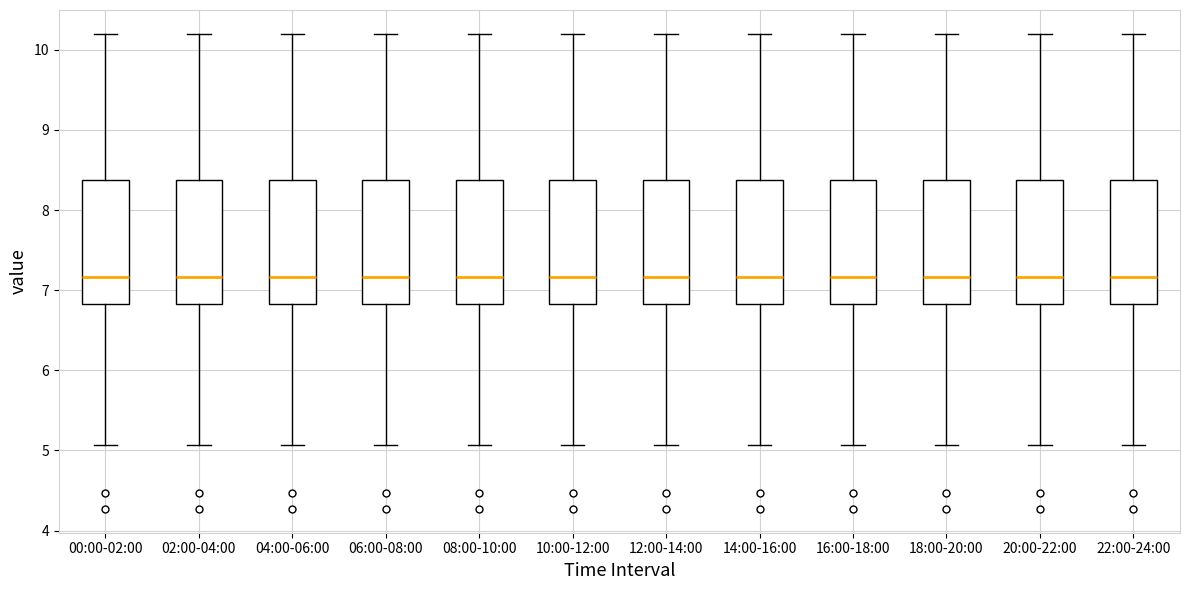

Reading left to right, transcribe this box plot: for each box, give where its median line is, the range the box spans, and where its two whiskers end, as read against the y-axis. The values are not printed on the chart, so give them approximately, as read against the axis.

00:00-02:00: median 7.2, box 6.8 to 8.4, whiskers 5.1 to 10.2
02:00-04:00: median 7.2, box 6.8 to 8.4, whiskers 5.1 to 10.2
04:00-06:00: median 7.2, box 6.8 to 8.4, whiskers 5.1 to 10.2
06:00-08:00: median 7.2, box 6.8 to 8.4, whiskers 5.1 to 10.2
08:00-10:00: median 7.2, box 6.8 to 8.4, whiskers 5.1 to 10.2
10:00-12:00: median 7.2, box 6.8 to 8.4, whiskers 5.1 to 10.2
12:00-14:00: median 7.2, box 6.8 to 8.4, whiskers 5.1 to 10.2
14:00-16:00: median 7.2, box 6.8 to 8.4, whiskers 5.1 to 10.2
16:00-18:00: median 7.2, box 6.8 to 8.4, whiskers 5.1 to 10.2
18:00-20:00: median 7.2, box 6.8 to 8.4, whiskers 5.1 to 10.2
20:00-22:00: median 7.2, box 6.8 to 8.4, whiskers 5.1 to 10.2
22:00-24:00: median 7.2, box 6.8 to 8.4, whiskers 5.1 to 10.2